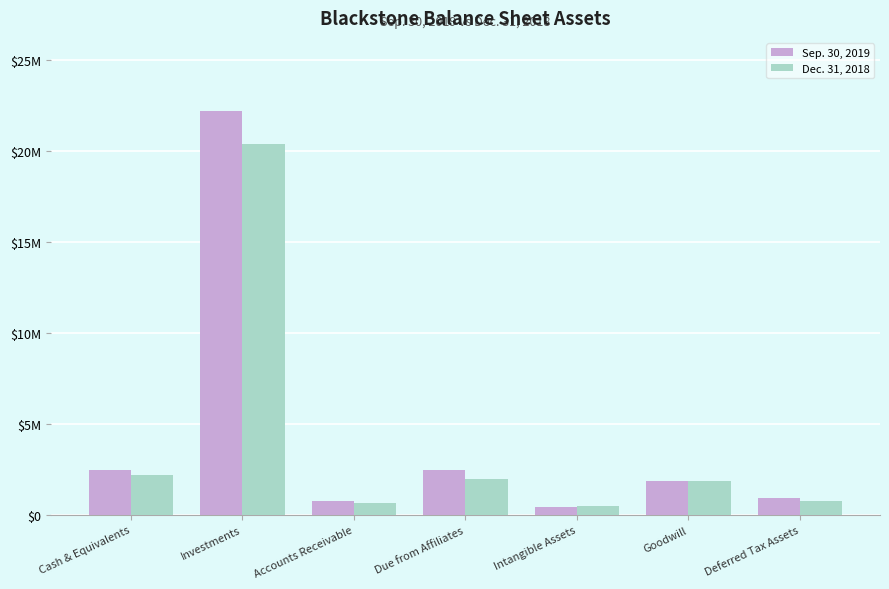

The value of Dec. 31, 2018 at Deferred Tax Assets is 371183. True or false?

False